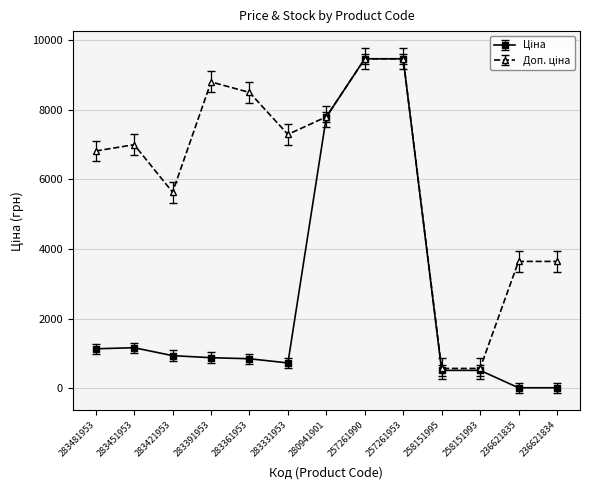

What is the total value across all series at 283361953?

9342.6